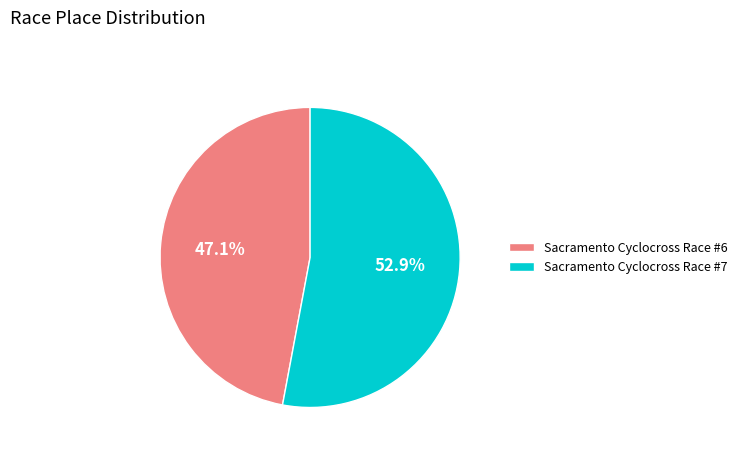

To the nearest percent, what is the average slice percentage?

50%